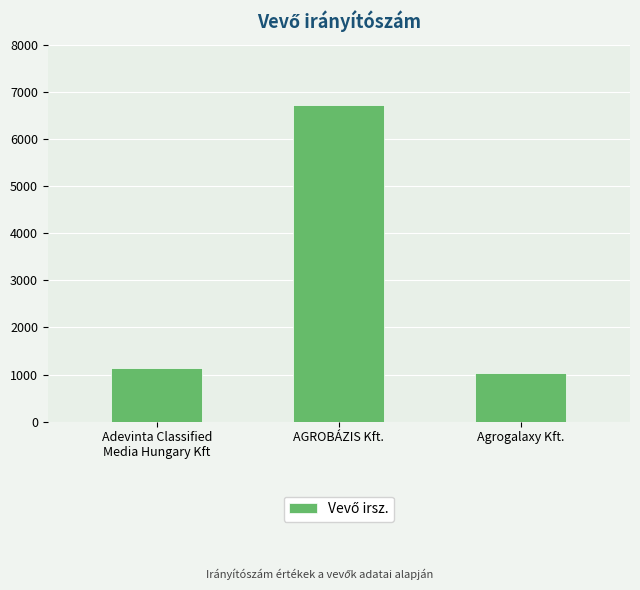

Rank the categories by value from highest to lowest.

AGROBÁZIS Kft., Adevinta Classified
Media Hungary Kft, Agrogalaxy Kft.